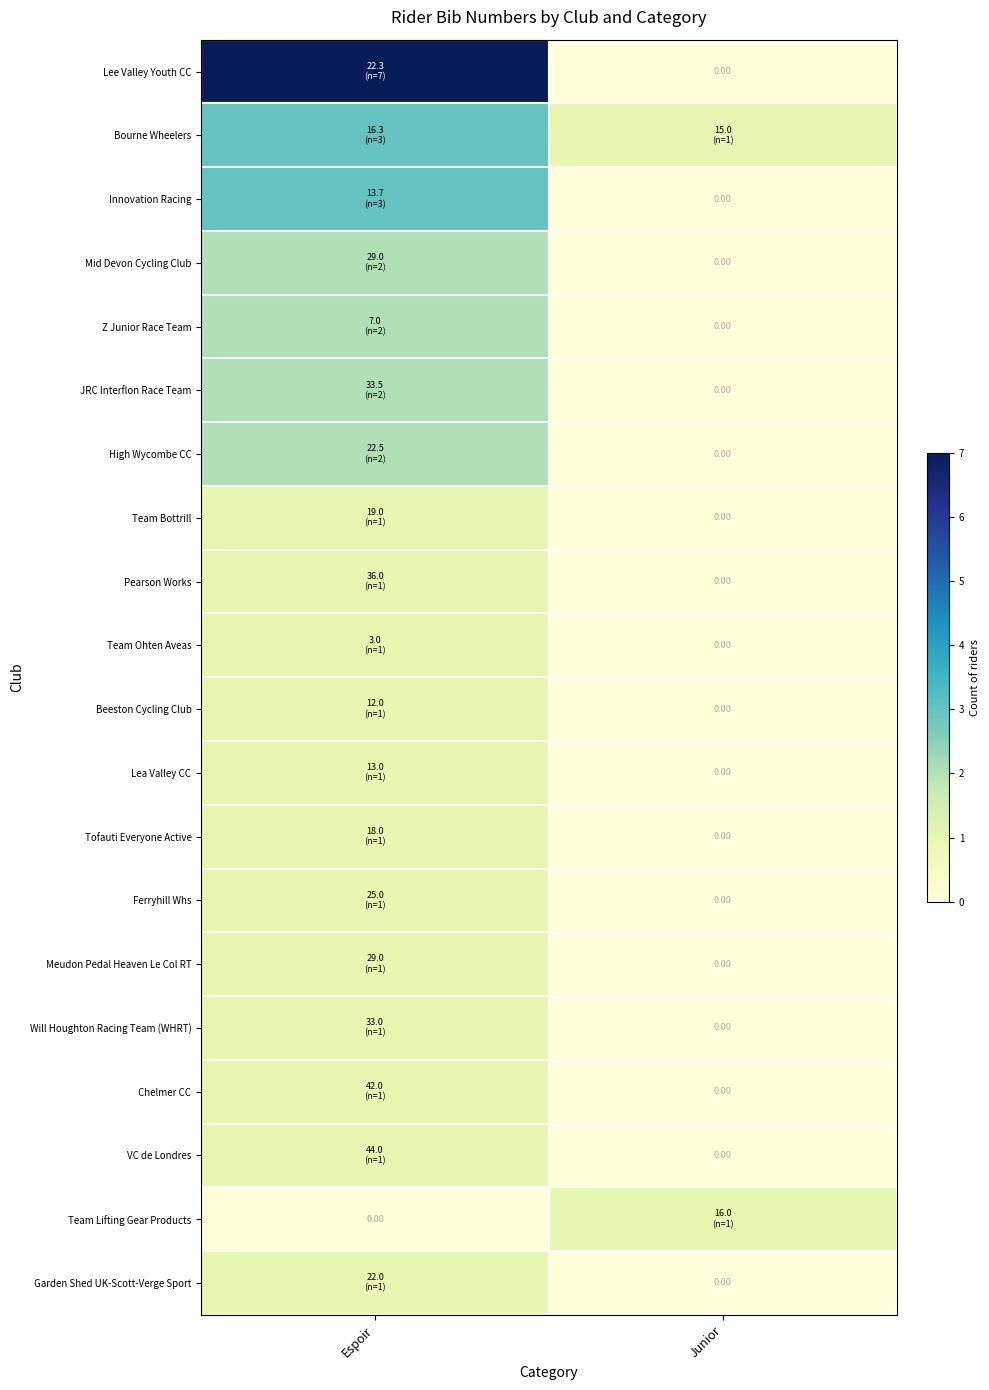

At which category is the sum across all series the highest?

Espoir